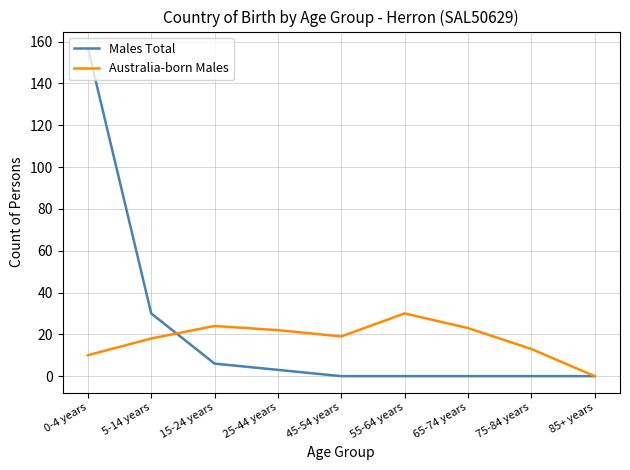

The value of Australia-born Males at 65-74 years is 23. True or false?

True